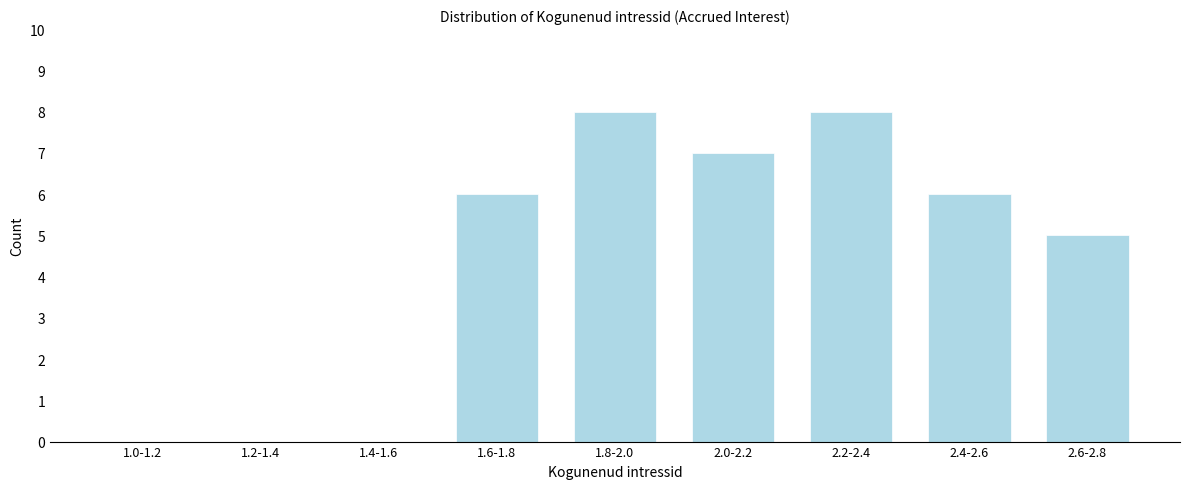

Reading left to right, extract all data points from this chart.

1.0-1.2=0	1.2-1.4=0	1.4-1.6=0	1.6-1.8=6	1.8-2.0=8	2.0-2.2=7	2.2-2.4=8	2.4-2.6=6	2.6-2.8=5